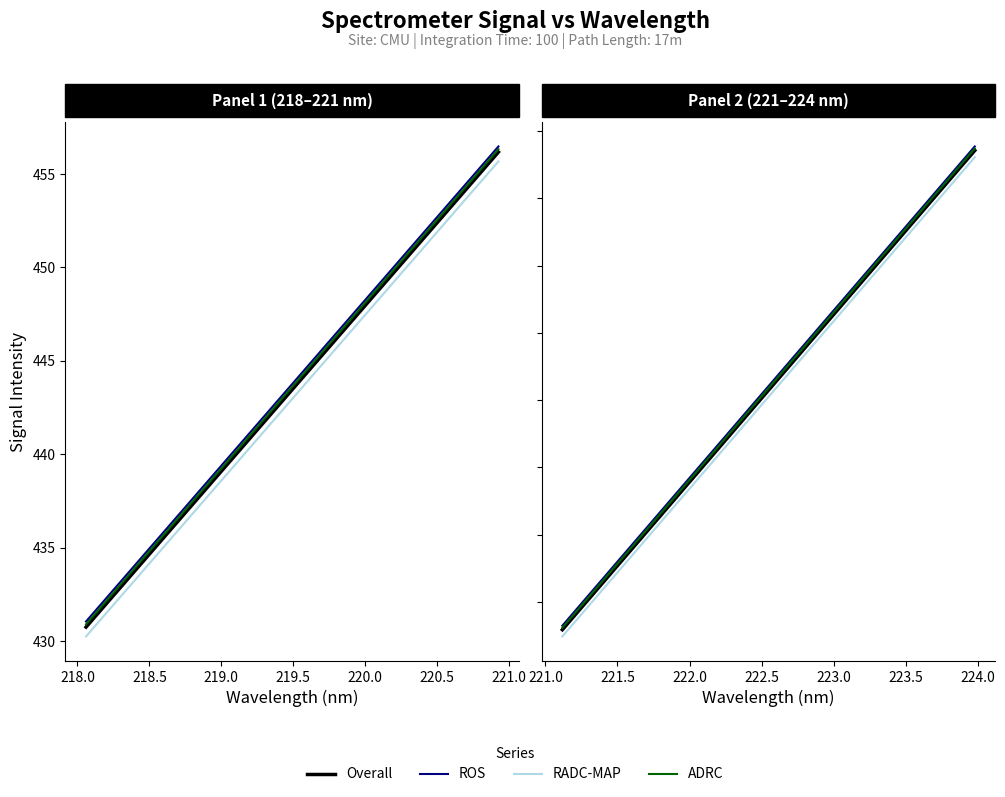

What are all the series names shown in the legend?

Overall, ROS, RADC-MAP, ADRC